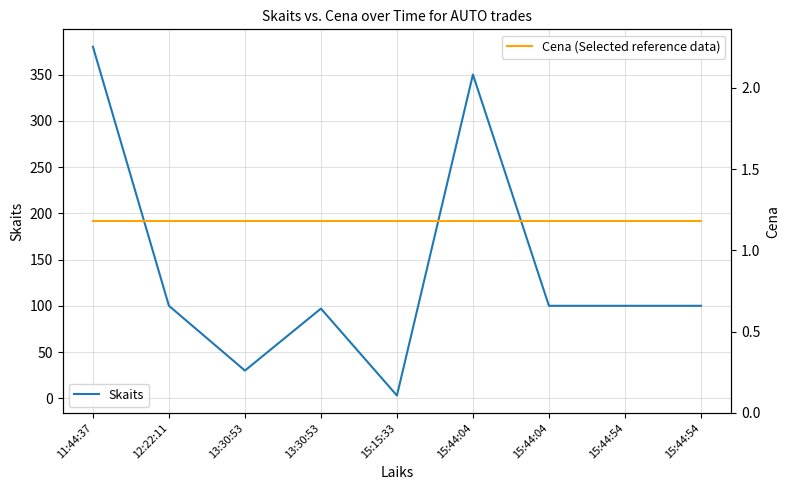

What is the value of the Skaits point at the 5th from the left?

3.0